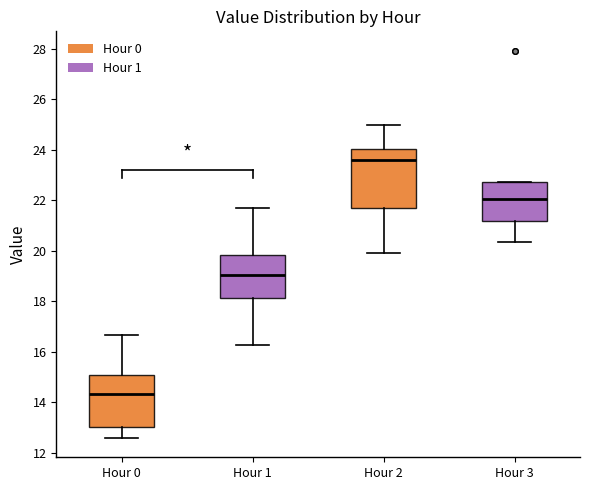

Which box's median line is the lowest?

Hour 0